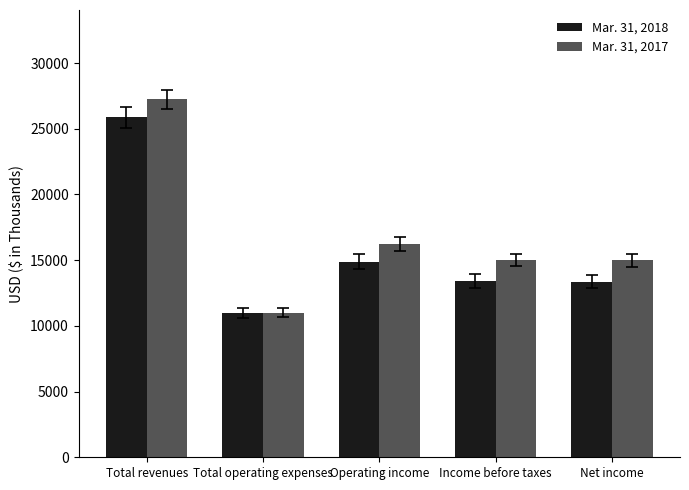

What value does the Mar. 31, 2018 series have at Operating income?

14893